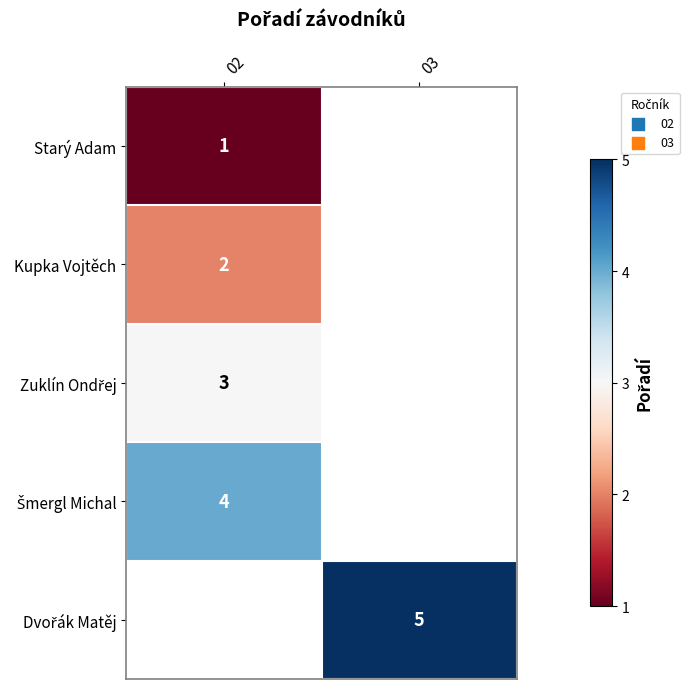

The Starý Adam series shows 0 at 02. True or false?

False